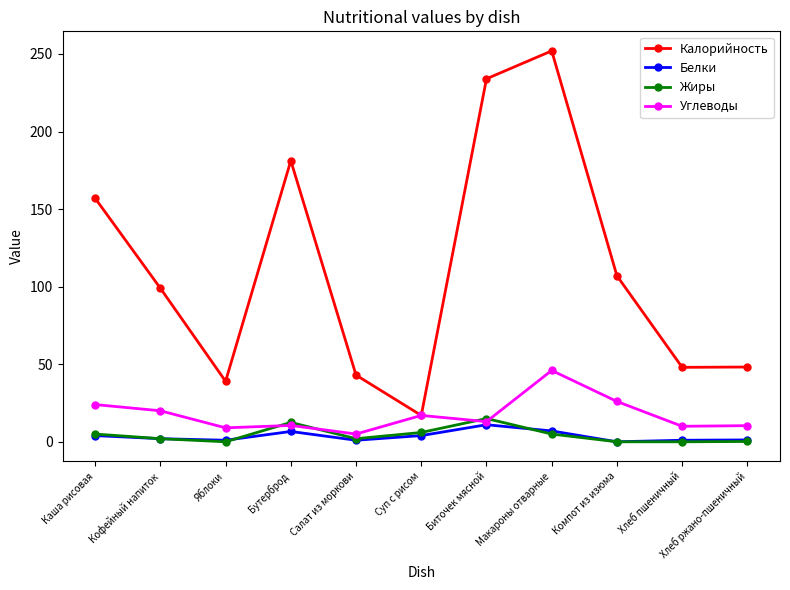

Where is Калорийность nearest to the value 134?

Каша рисовая